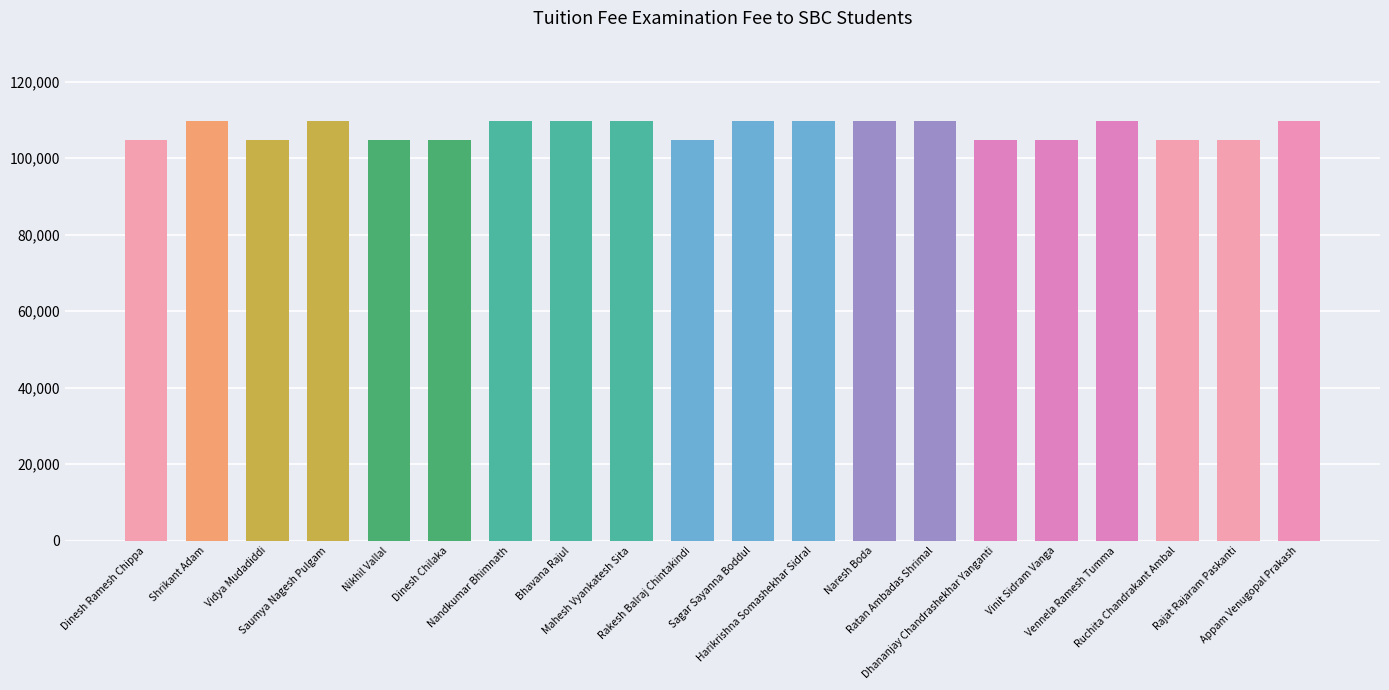

List the labels in order of value, largest first.

Shrikant Adam, Saumya Nagesh Pulgam, Nandkumar Bhimnath, Bhavana Rajul, Mahesh Vyankatesh Sita, Sagar Sayanna Boddul, Harikrishna Somashekhar Sidral, Naresh Boda, Ratan Ambadas Shrimal, Vennela Ramesh Tumma, Appam Venugopal Prakash, Dinesh Ramesh Chippa, Vidya Mudadiddi, Nikhil Vallal, Dinesh Chilaka, Rakesh Balraj Chintakindi, Dhananjay Chandrashekhar Yanganti, Vinit Sidram Vanga, Ruchita Chandrakant Ambal, Rajat Rajaram Paskanti